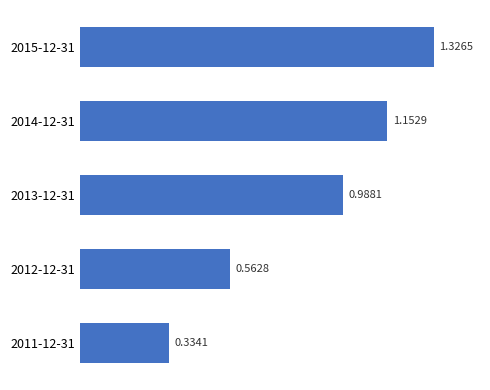

What is the sum of all values?

4.4